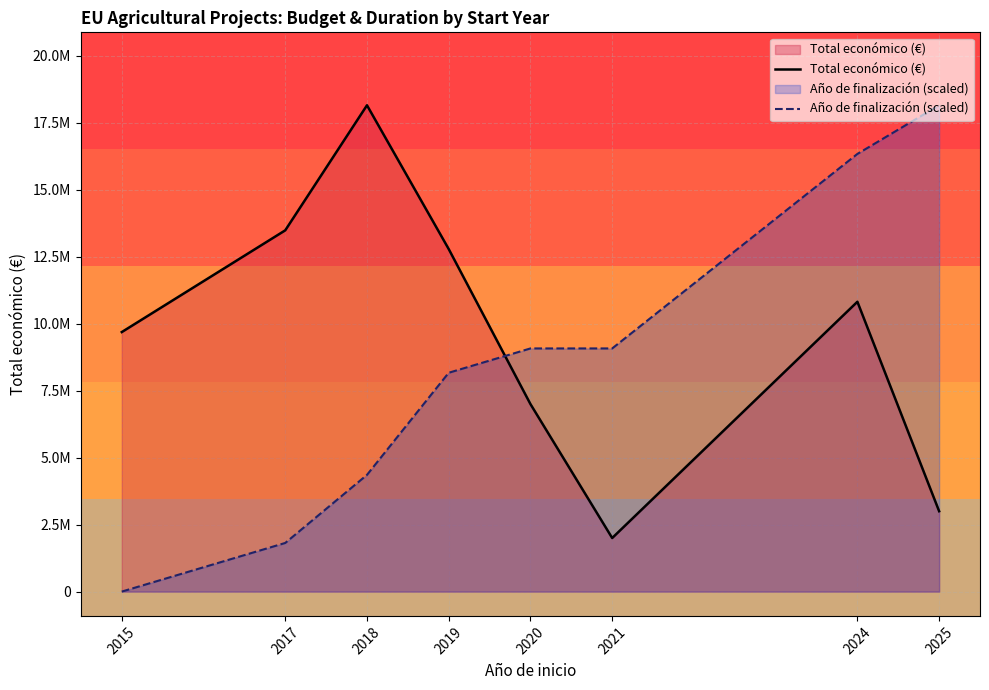

Read the Total económico (€) value at 2017.

13486177.0